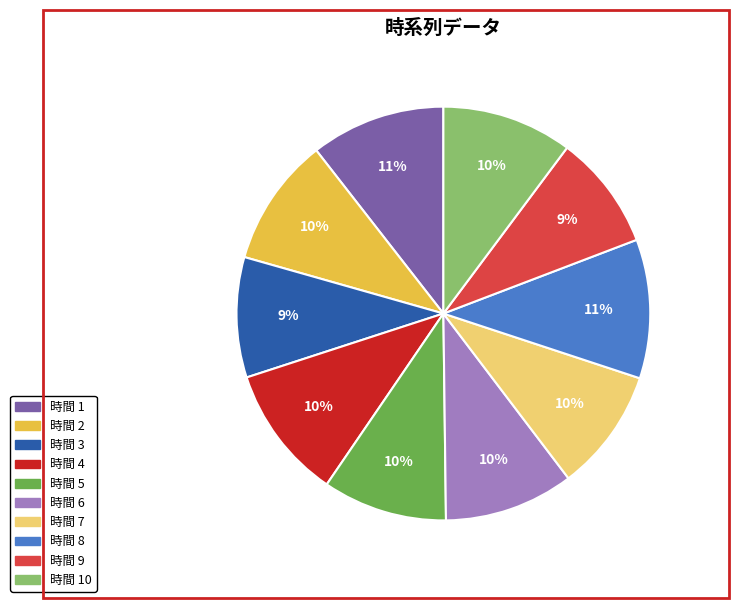

Is there any slice that represents more than half of the pie?

No